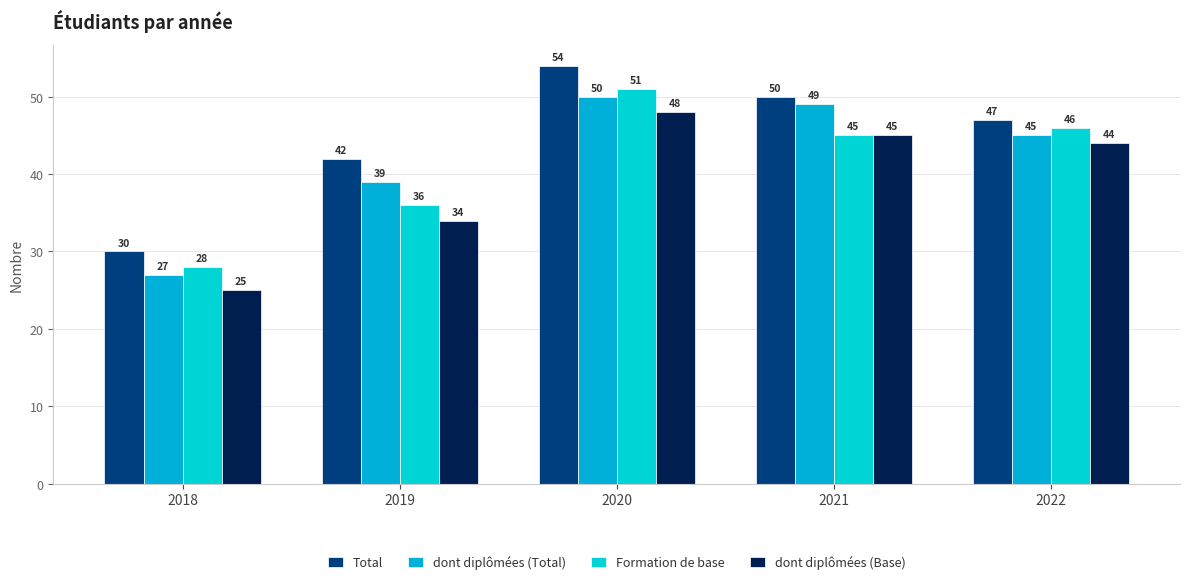

At which label does Total reach its minimum?

2018